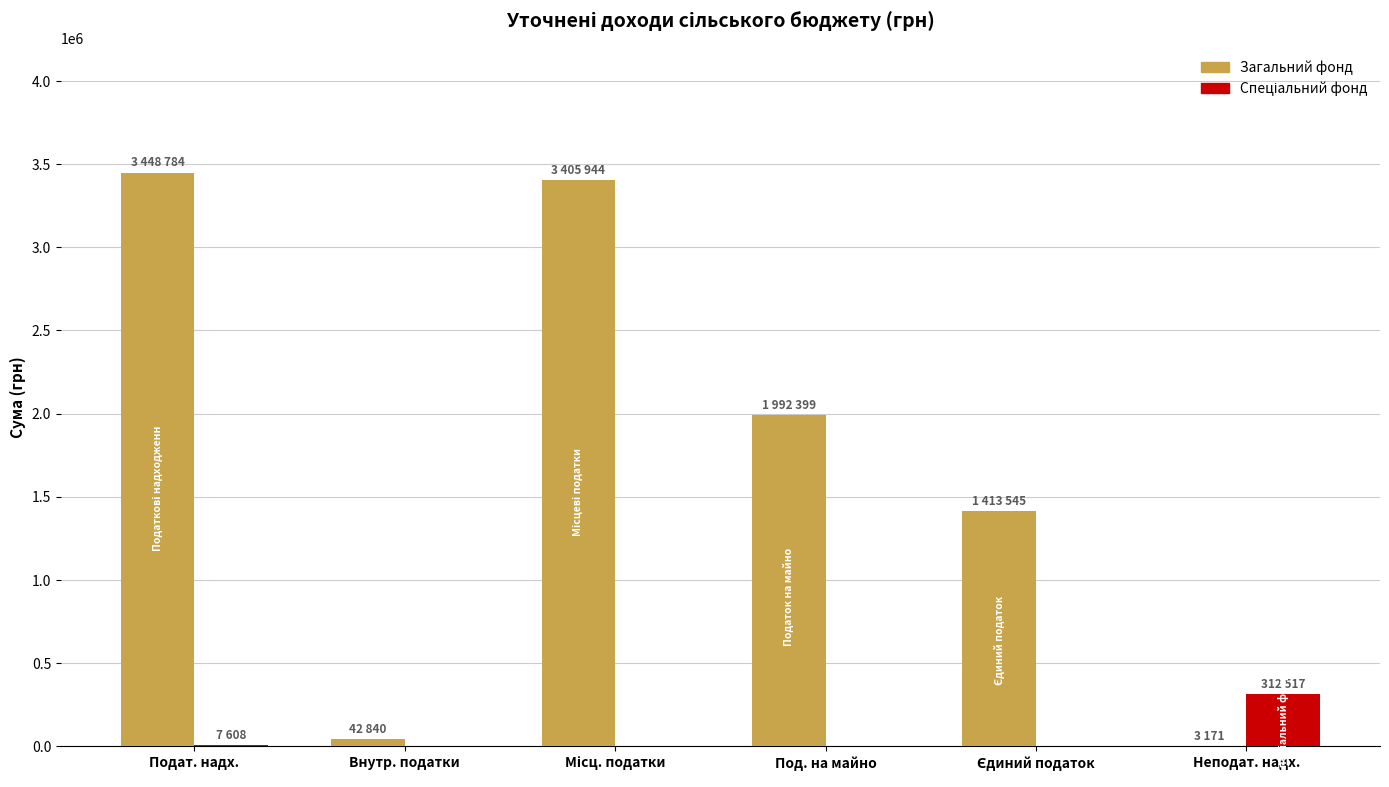

How many categories are shown in the chart?

6